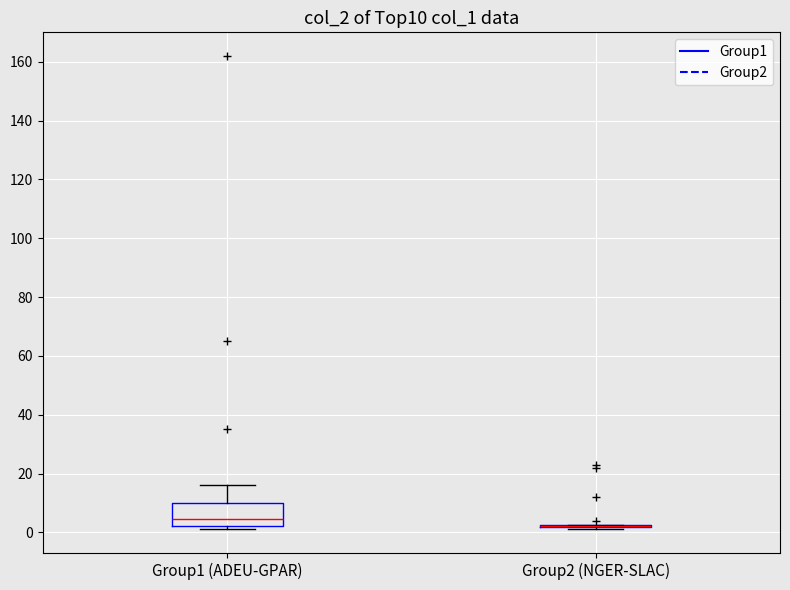

Reading left to right, transcribe this box plot: for each box, give where its median line is, the range the box spans, and where its two whiskers end, as read against the y-axis. The values are not printed on the chart, so give them approximately, as read against the axis.

Group1 (ADEU-GPAR): median 4, box 2 to 10, whiskers 2 (just below the box's lower edge) to 16
Group2 (NGER-SLAC): box collapsed to a line at 2, whiskers 2 to 2